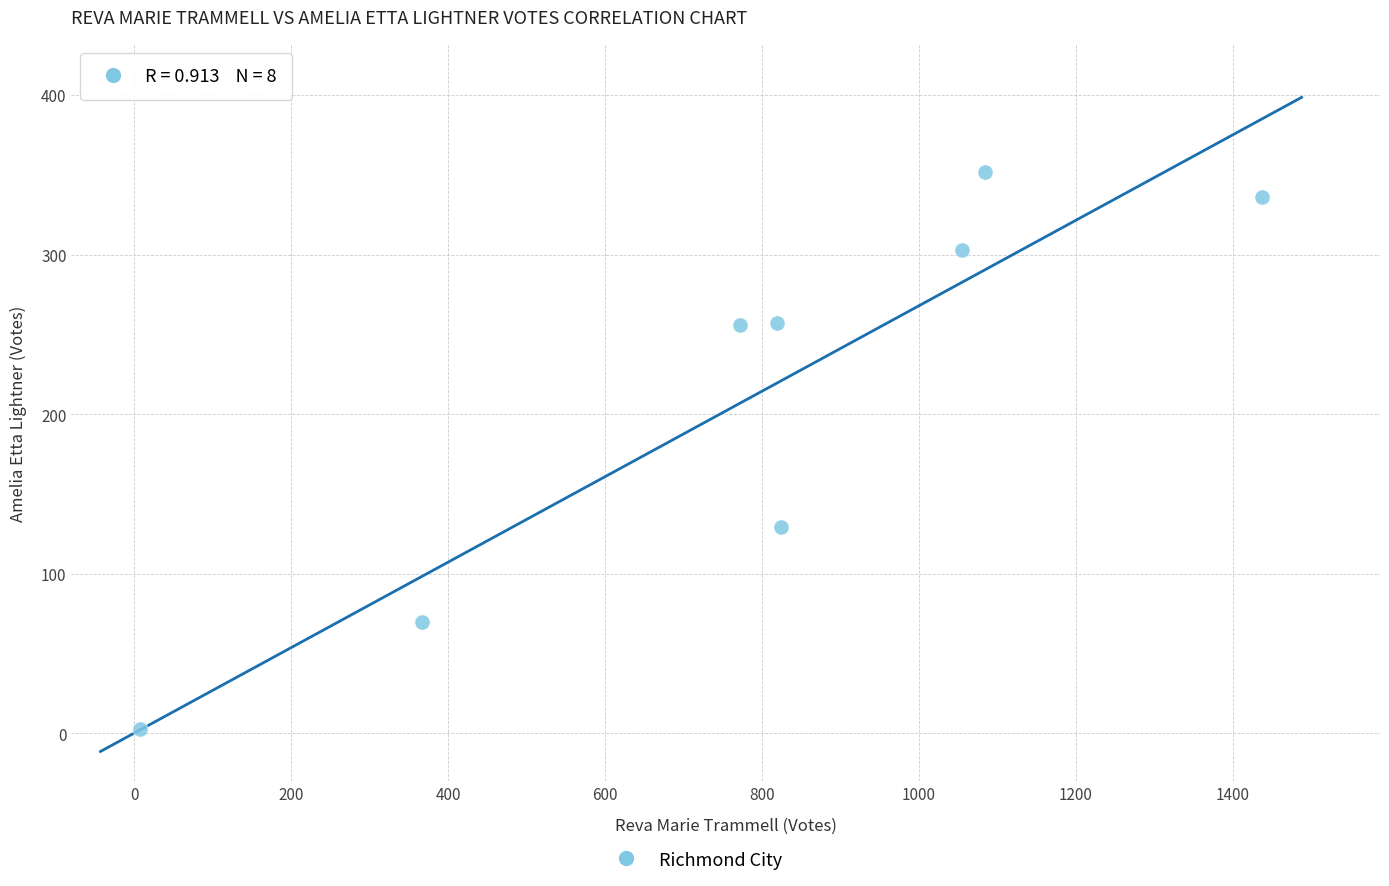

What is the range of X values (max minus min)?

1431